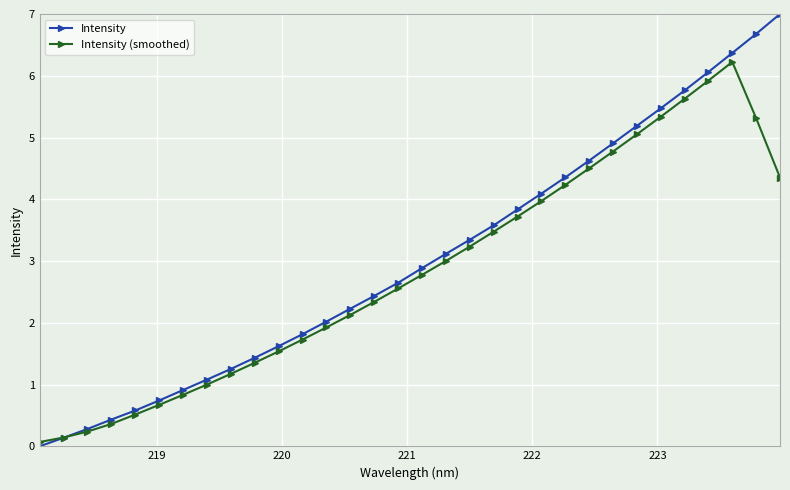

Is this an area chart (filled region under the line)?

No